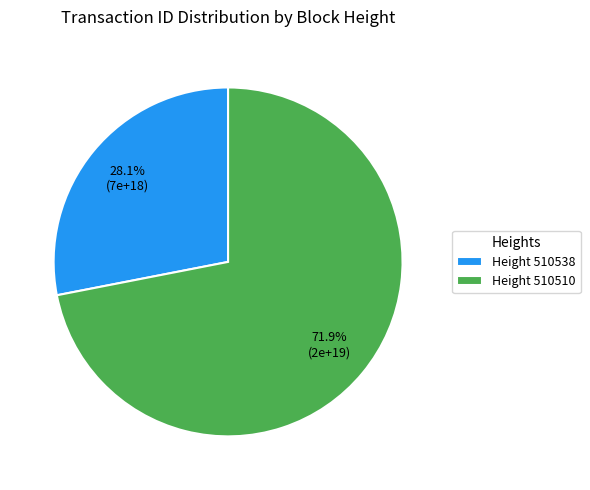

To the nearest percent, what is the average slice percentage?

50%